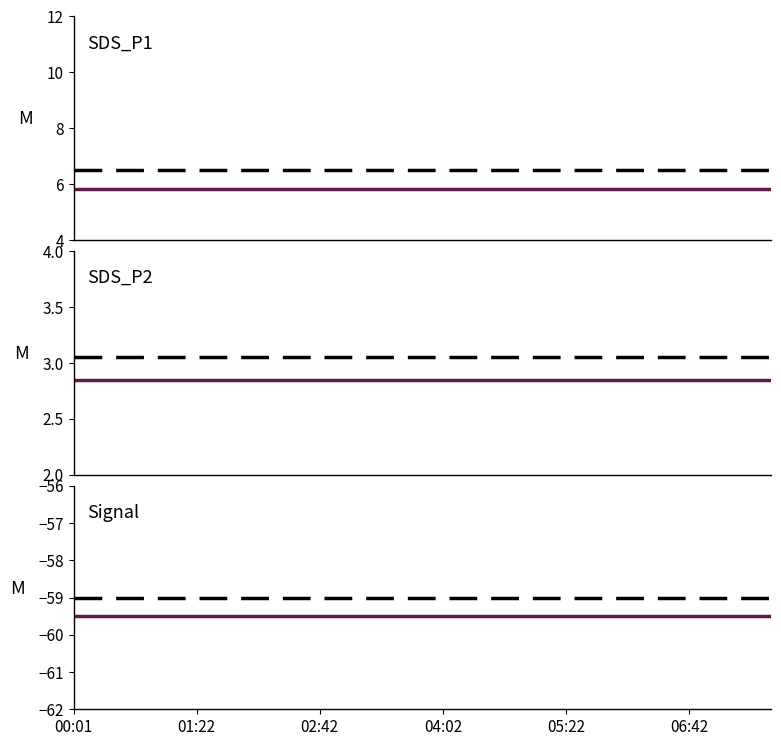

At which label does SDS_P1 mean reach its minimum?

00:01